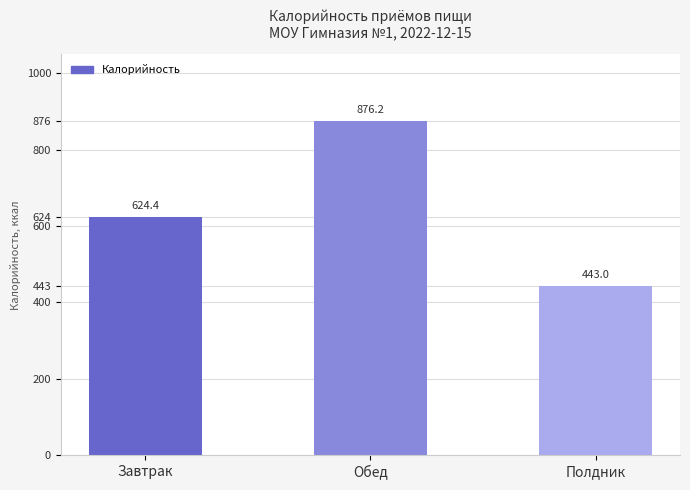

List the labels in order of value, smallest first.

Полдник, Завтрак, Обед